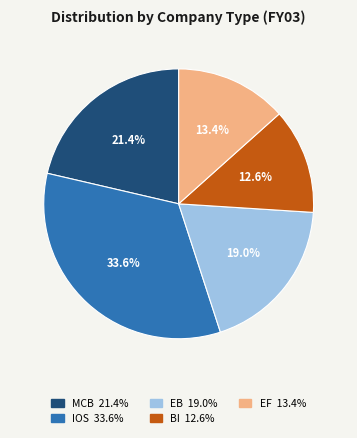

How many segments does this pie chart have?

5